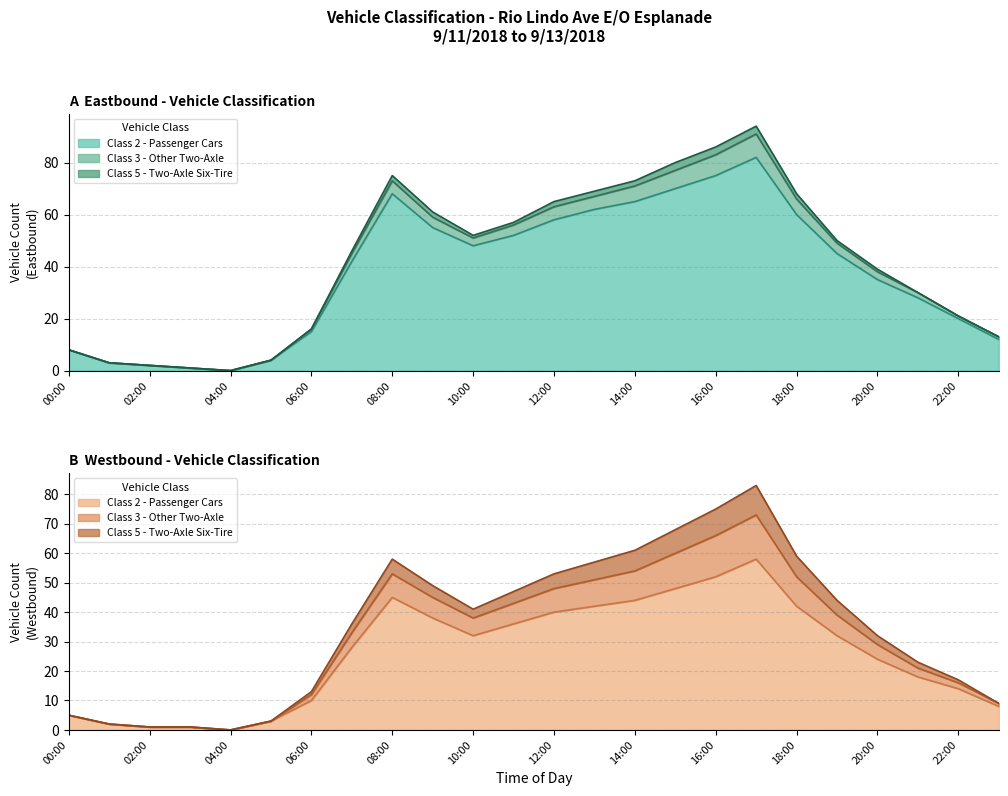

How many positive values does the Class 3 - Other Two-Axle (EB) series have?

23